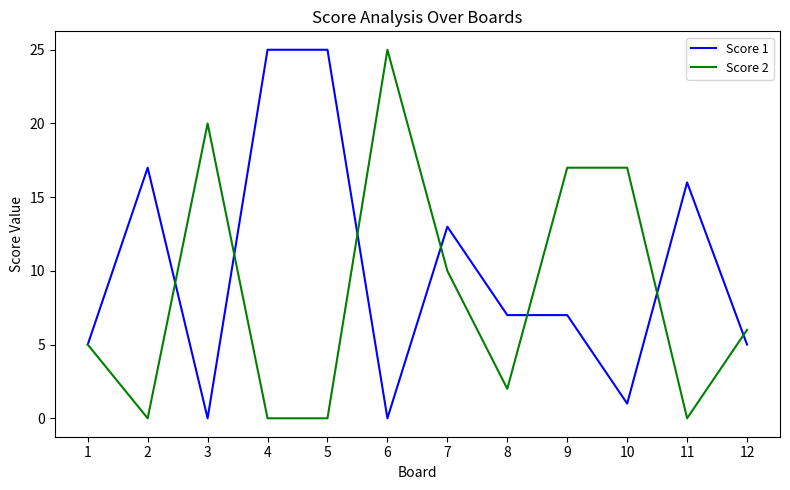

True or false: Score 1 and Score 2 cross at least once.

True